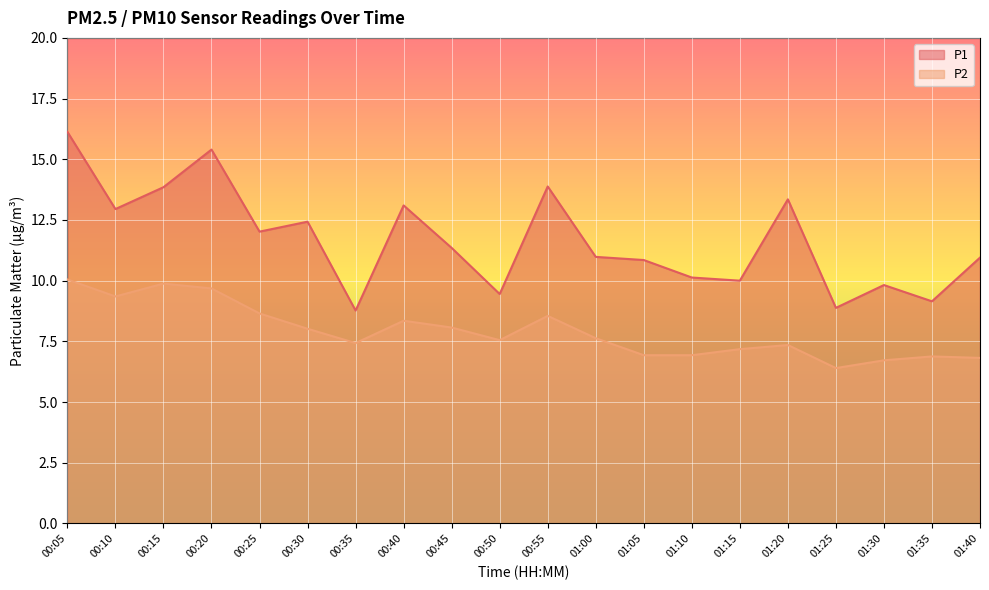

At which category is the sum across all series the highest?

00:05